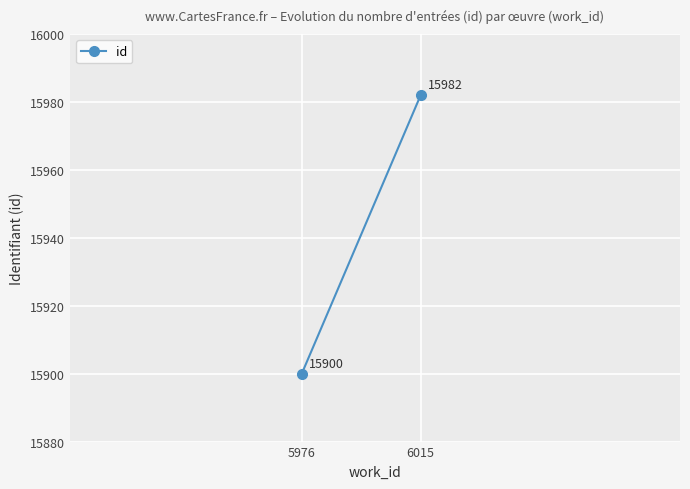

List the labels in order of value, smallest first.

5976, 6015